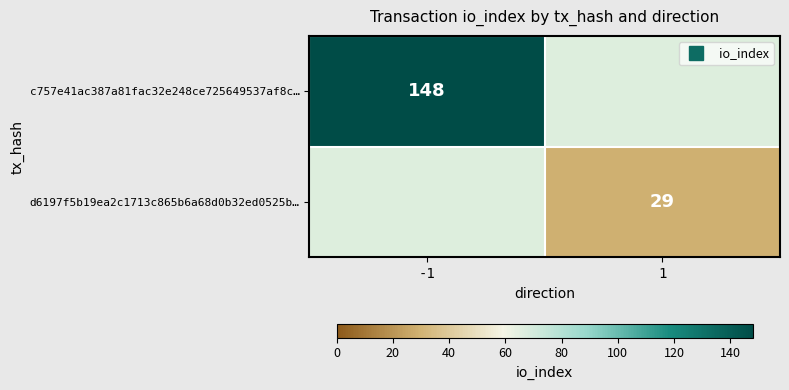

How many values in c757e41ac387a81fac32e248ce725649537af8c… are above zero?

1